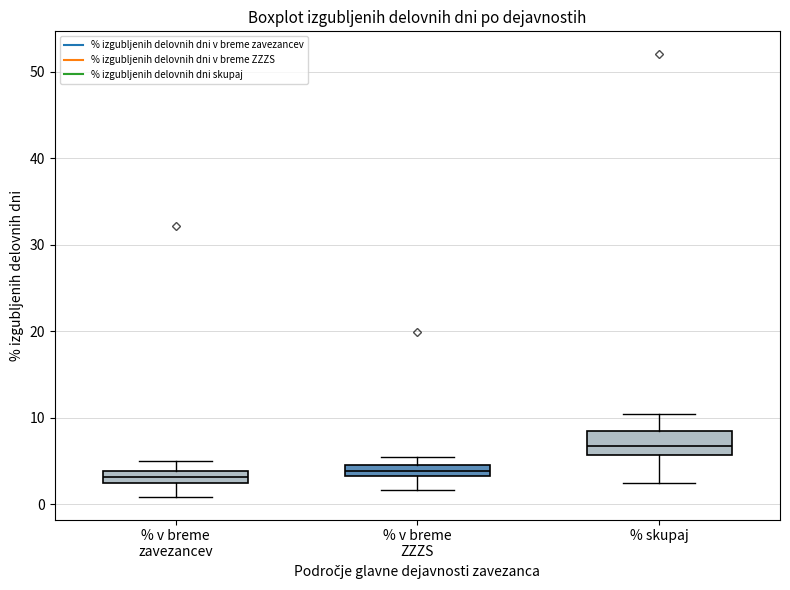

Where is the lower edge of the box for % v breme zavezancev on the y-axis? The values are not printed on the chart, so give them approximately, as read against the axis.

2